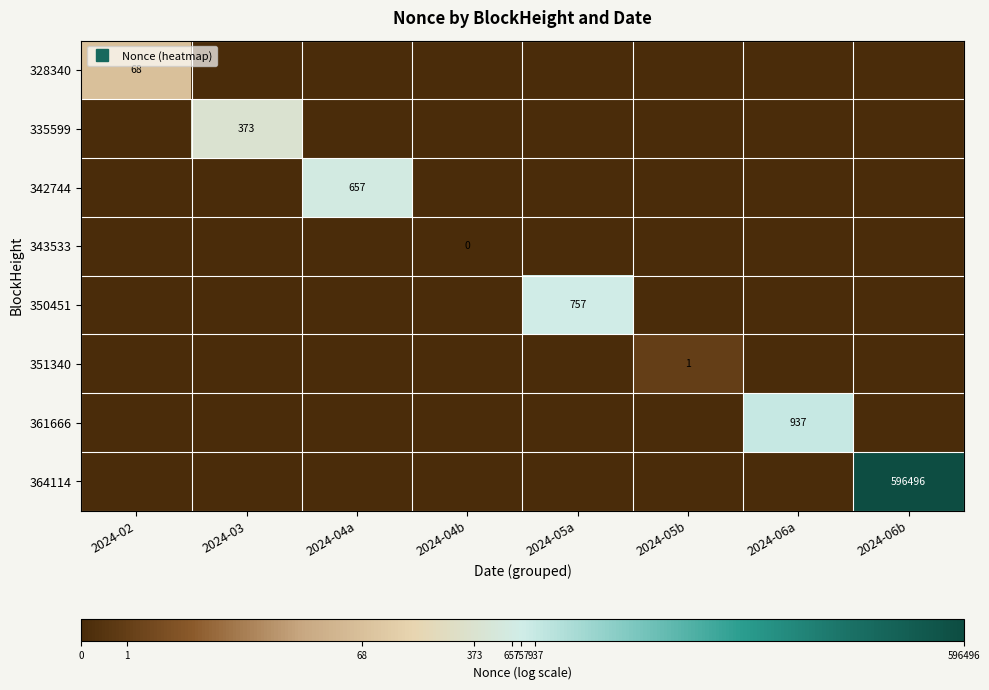

Where is 351340 nearest to the value 0?

2024-02